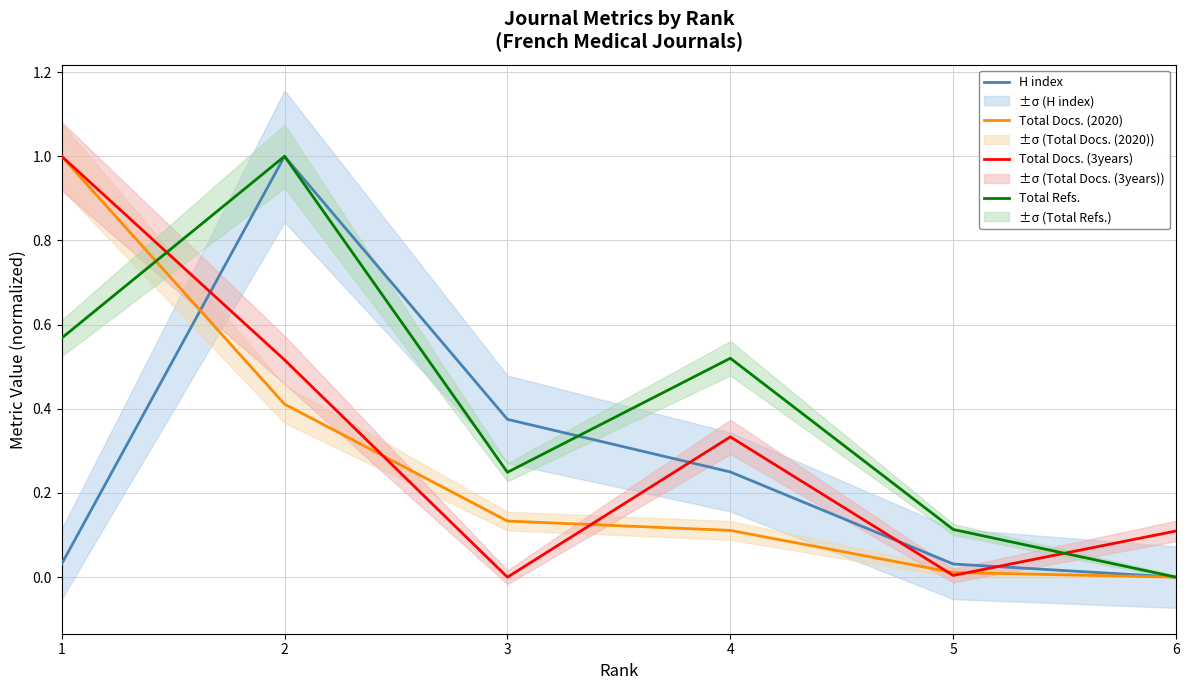

What is the average value of the Total Refs. series?

0.4